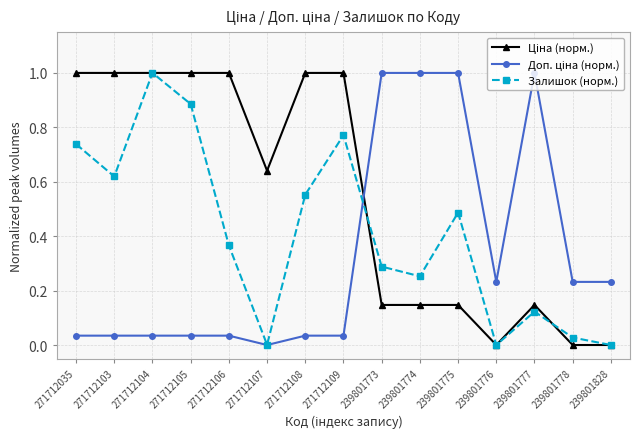

What is the total value across all series at 239801775?

1.6